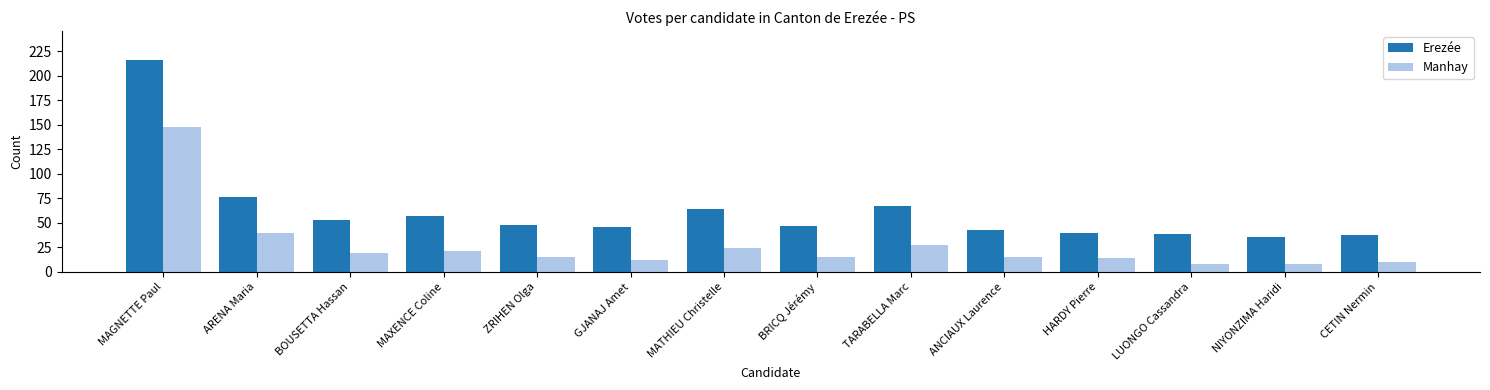

How many bars are there in total?

28